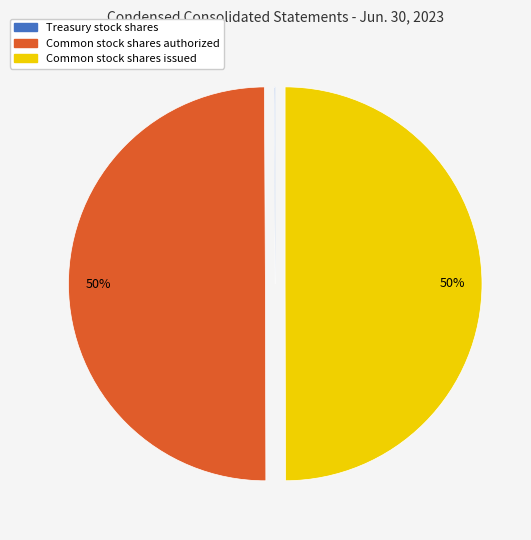

Is the sum of Common stock shares authorized and Common stock shares issued greater than half?

Yes